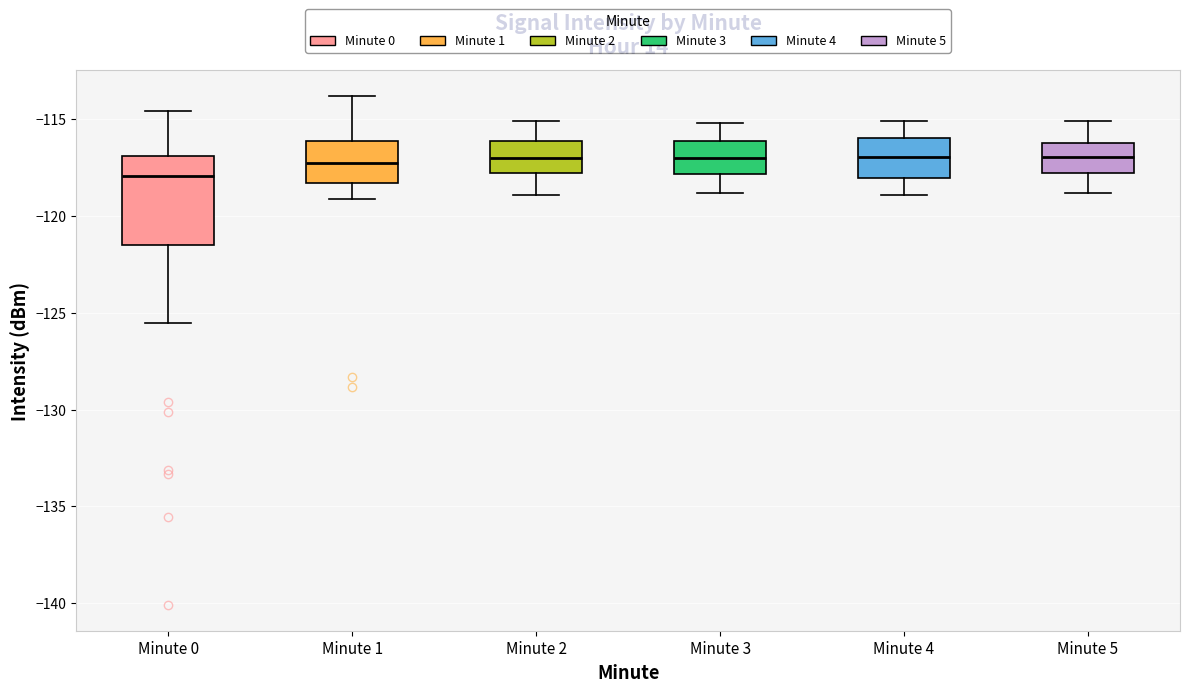

Reading left to right, read every box against the y-axis: the position of its median line, the range the box covers, and the ends of its whiskers. The values are not printed on the chart, so give them approximately, as read against the axis.

Minute 0: median -118.0, box -121.5 to -117.0, whiskers -125.5 to -114.5
Minute 1: median -117.0, box -118.5 to -116.0, whiskers -119.0 to -114.0
Minute 2: median -117.0, box -118.0 to -116.0, whiskers -119.0 to -115.0
Minute 3: median -117.0, box -118.0 to -116.0, whiskers -119.0 to -115.0
Minute 4: median -117.0, box -118.0 to -116.0, whiskers -119.0 to -115.0
Minute 5: median -117.0, box -118.0 to -116.0, whiskers -119.0 to -115.0